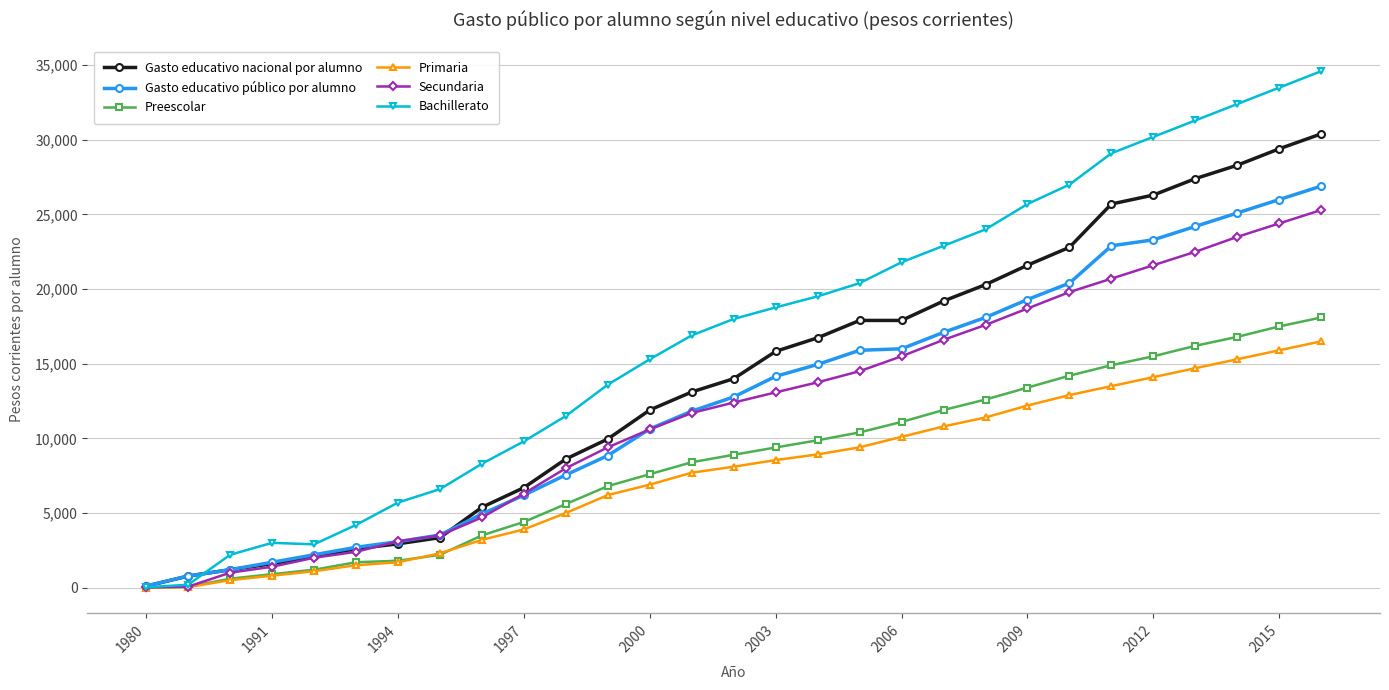

What is the value of the Preescolar point at the 20th from the left?

11900